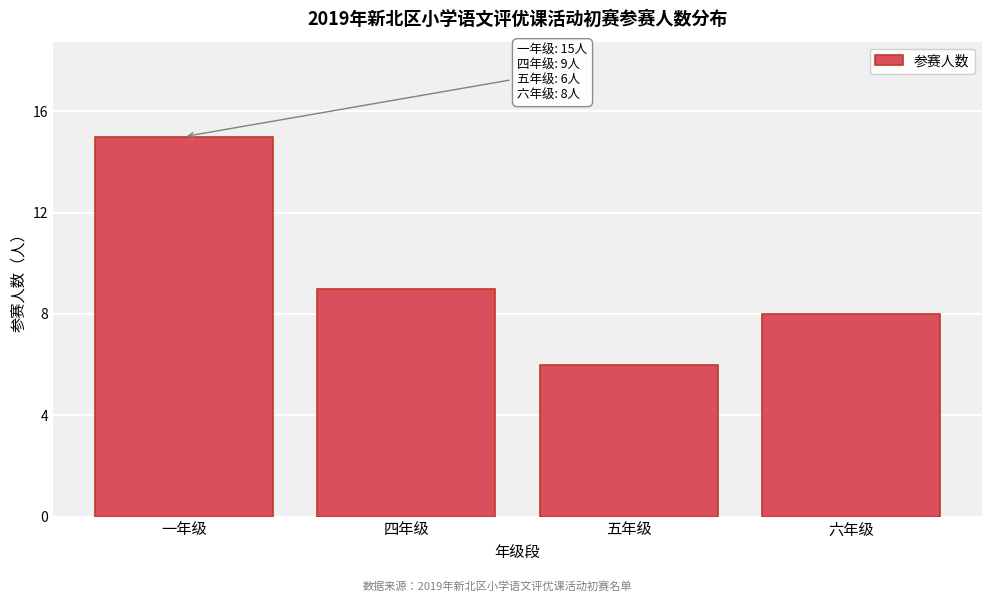

Reading left to right, list all the values displayed in this chart.

15	9	6	8